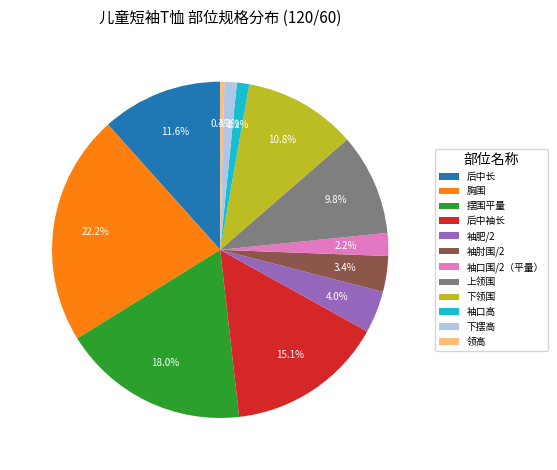

What is the largest slice in the pie chart?

胸围